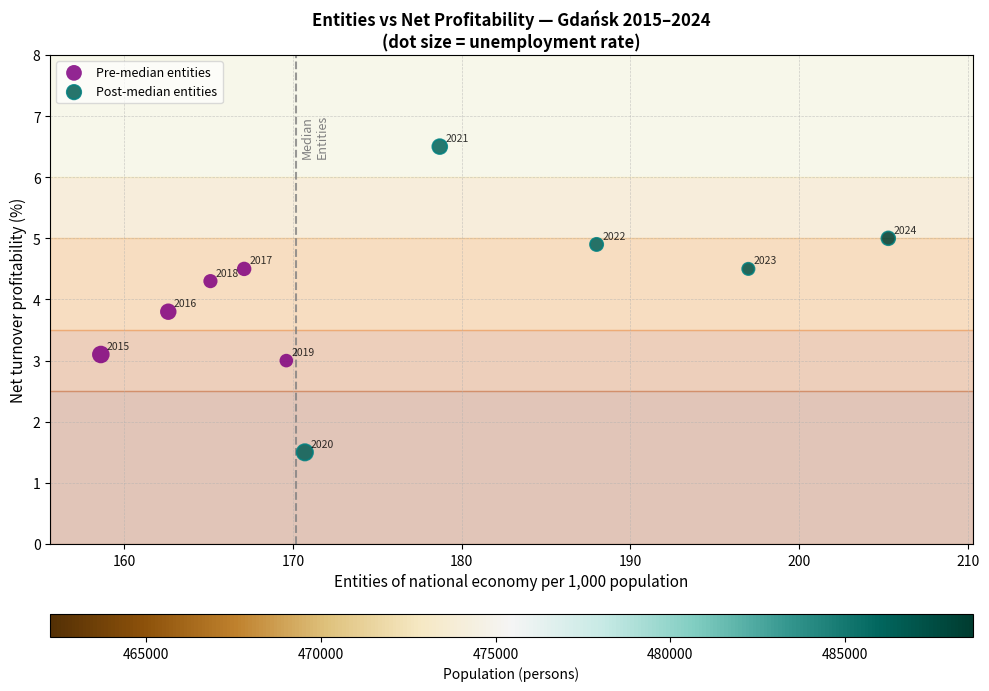

What are all the series names shown in the legend?

Pre-median entities, Post-median entities